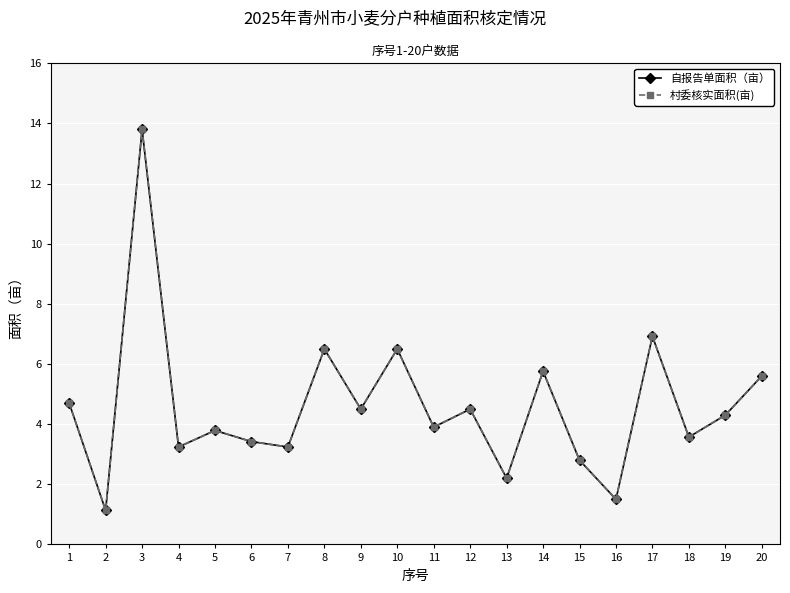

True or false: 村委核实面积(亩) and 自报告单面积（亩） cross at least once.

False